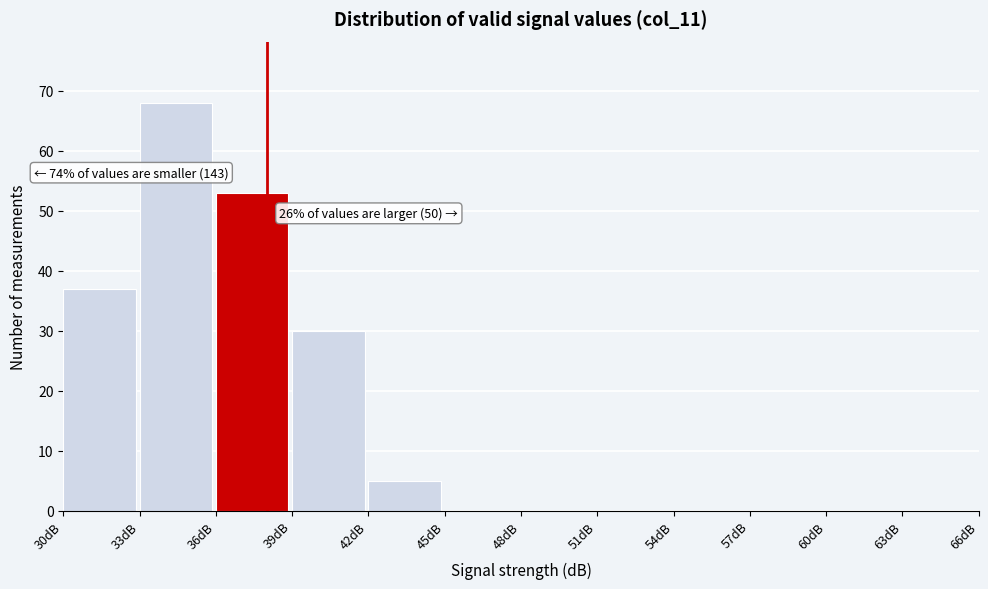

Which range on the x-axis has the tallest bar?

33 to 36